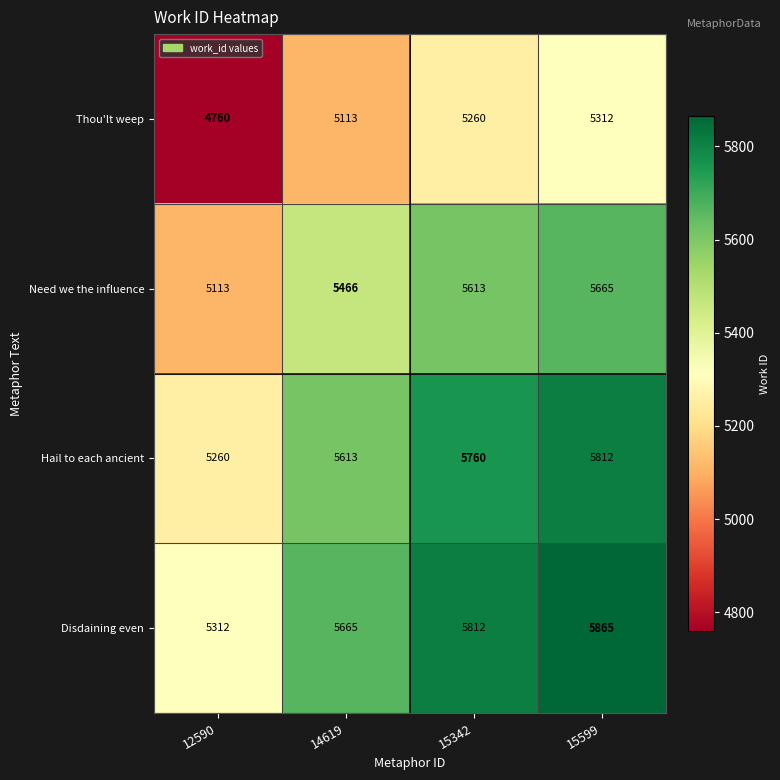

What is the sum of the Hail to each ancient values at 12590 and 15342?

11020